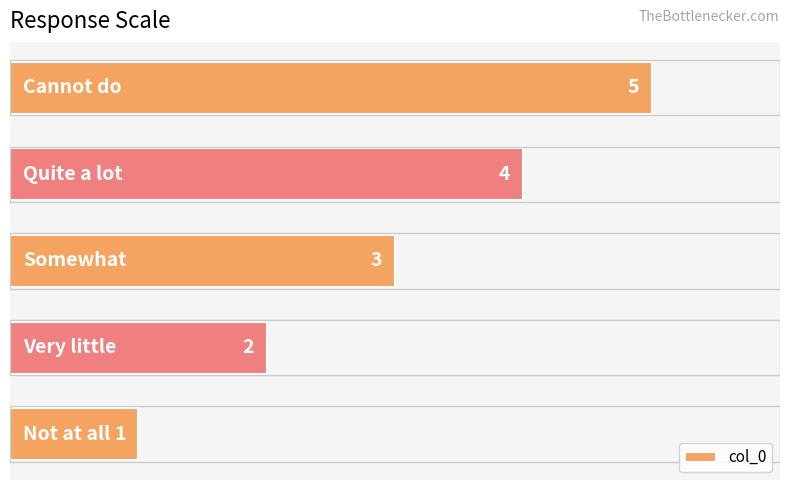

Count the number of categories in the chart.

5